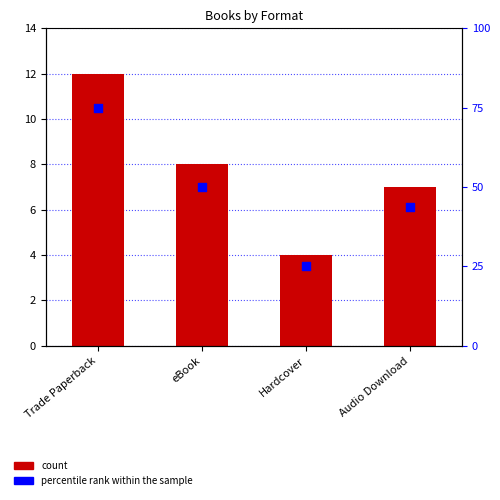

At which category is the sum across all series the highest?

Trade Paperback